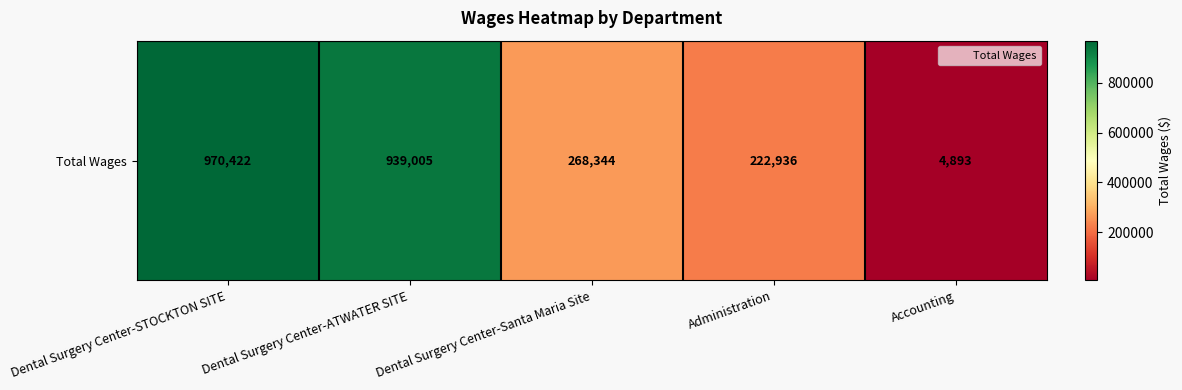

What is the maximum value shown in the chart?

970422